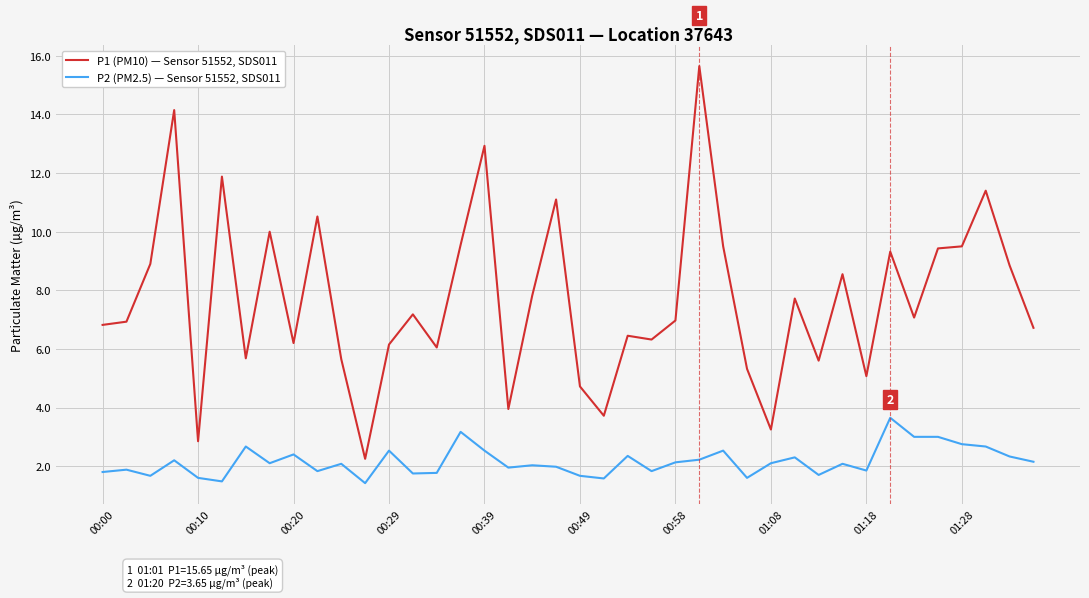

What is the smallest value displayed?

1.4